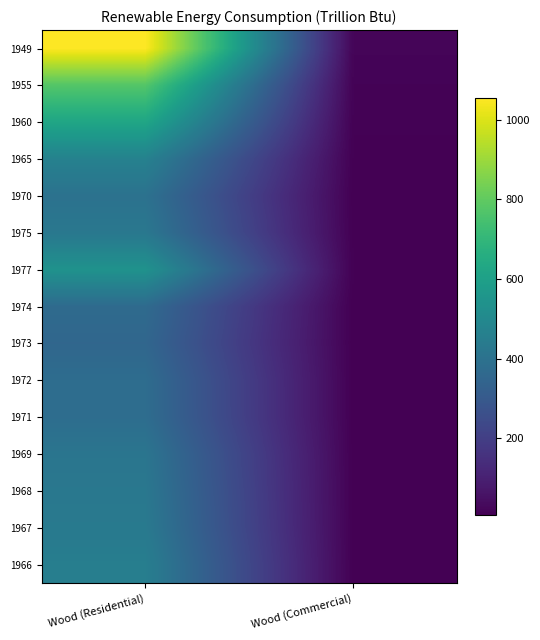

What is the spread (max minus min) of values at Wood (Commercial)?

13.3